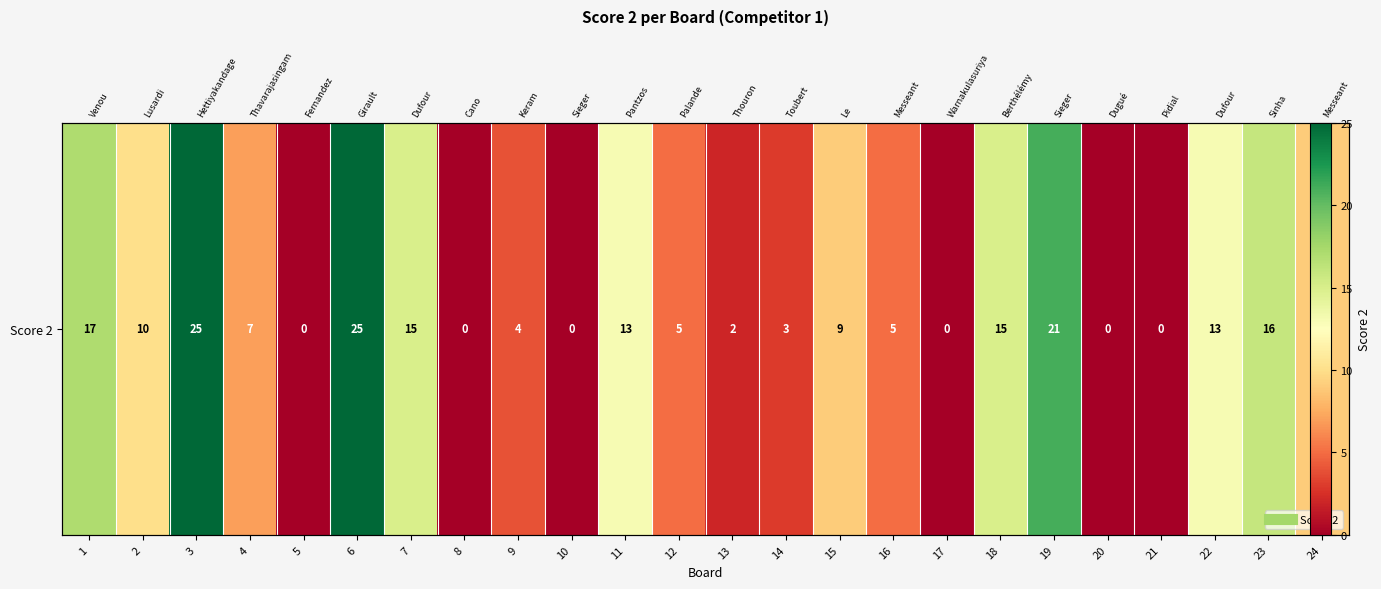

Reading left to right, transcribe all the data shown in this chart.

1=17	2=10	3=25	4=7	5=0	6=25	7=15	8=0	9=4	10=0	11=13	12=5	13=2	14=3	15=9	16=5	17=0	18=15	19=21	20=0	21=0	22=13	23=16	24=9